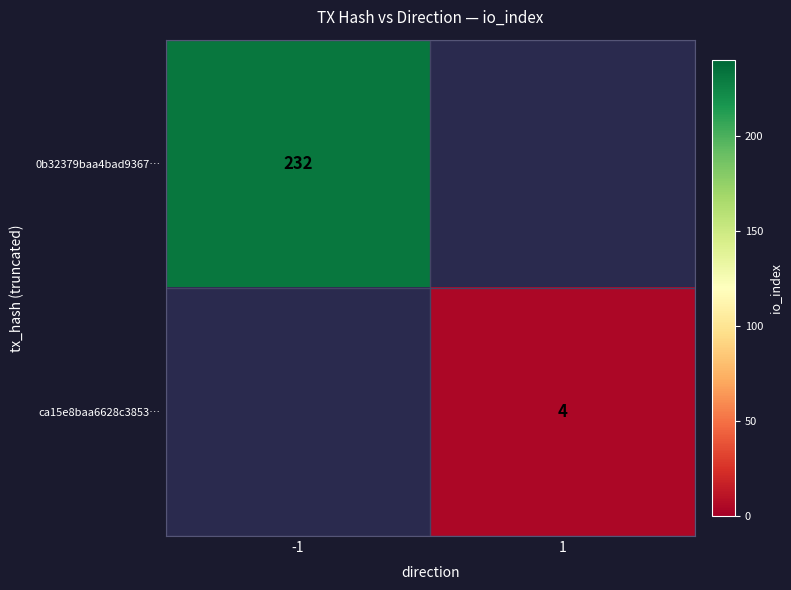

The value of 0b32379baa4bad9367… at -1 is 232. True or false?

True